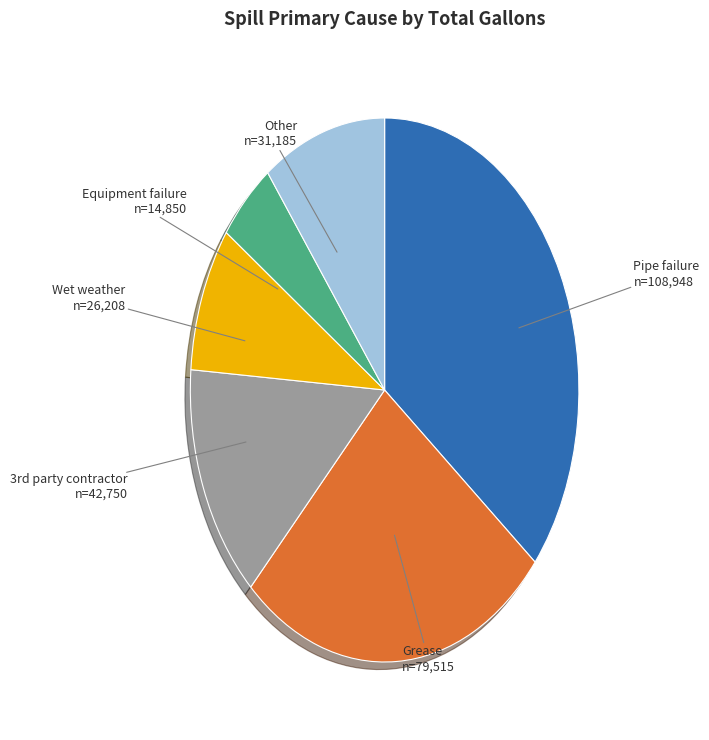

Does any single category account for the majority?

No